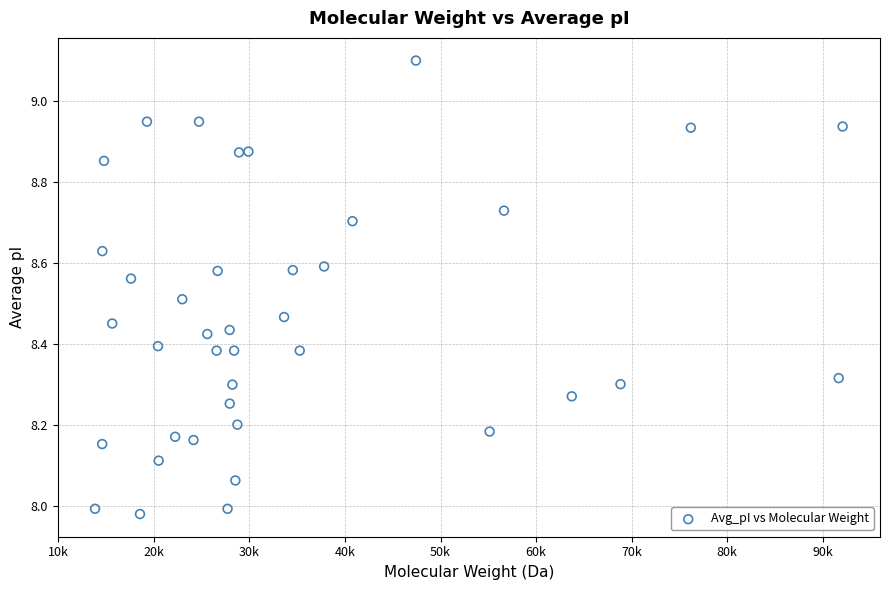

What is the range of Y values (max minus min)?

1.1